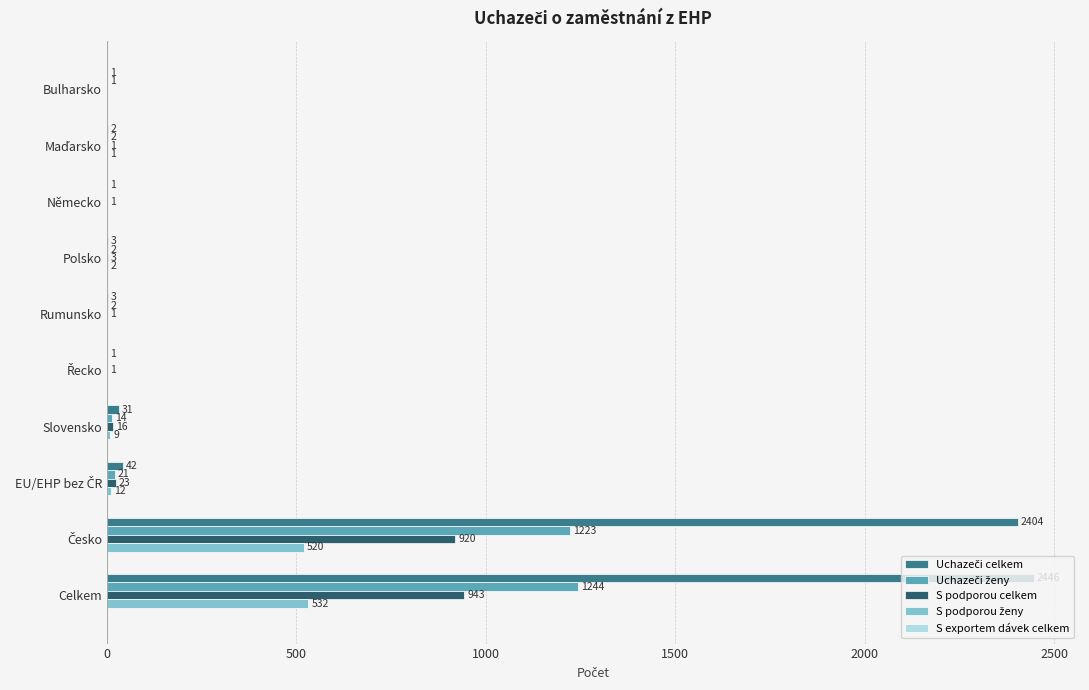

At which category is the sum across all series the highest?

Celkem